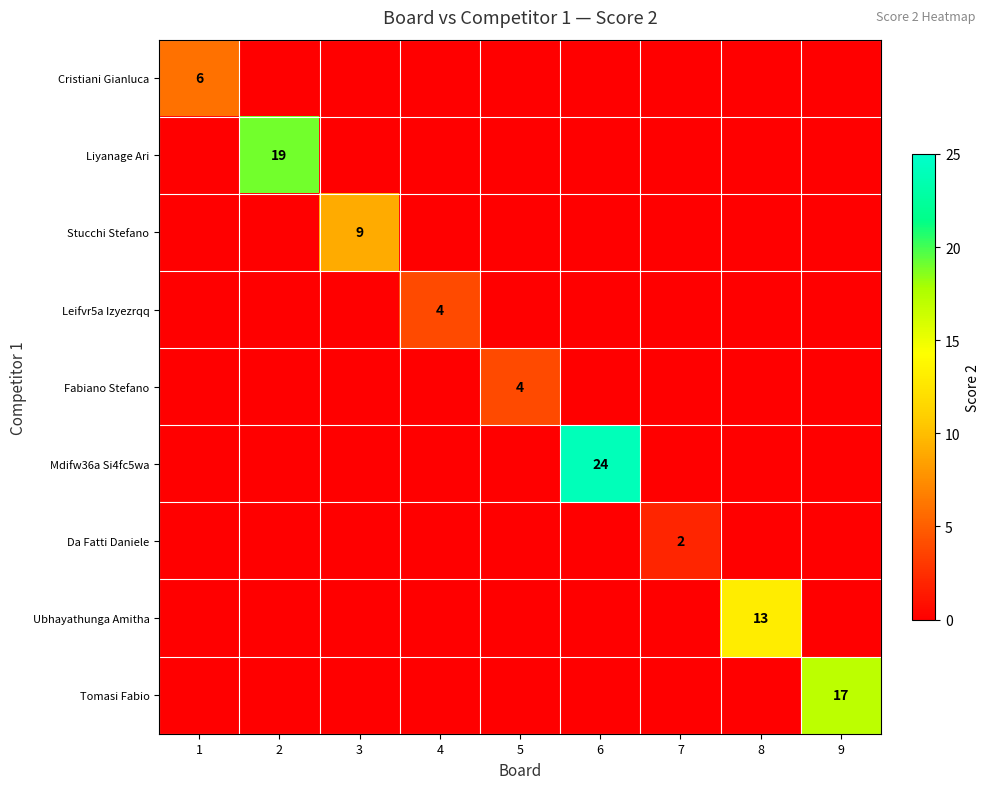

The value of Liyanage Ari at 2 is 19. True or false?

True